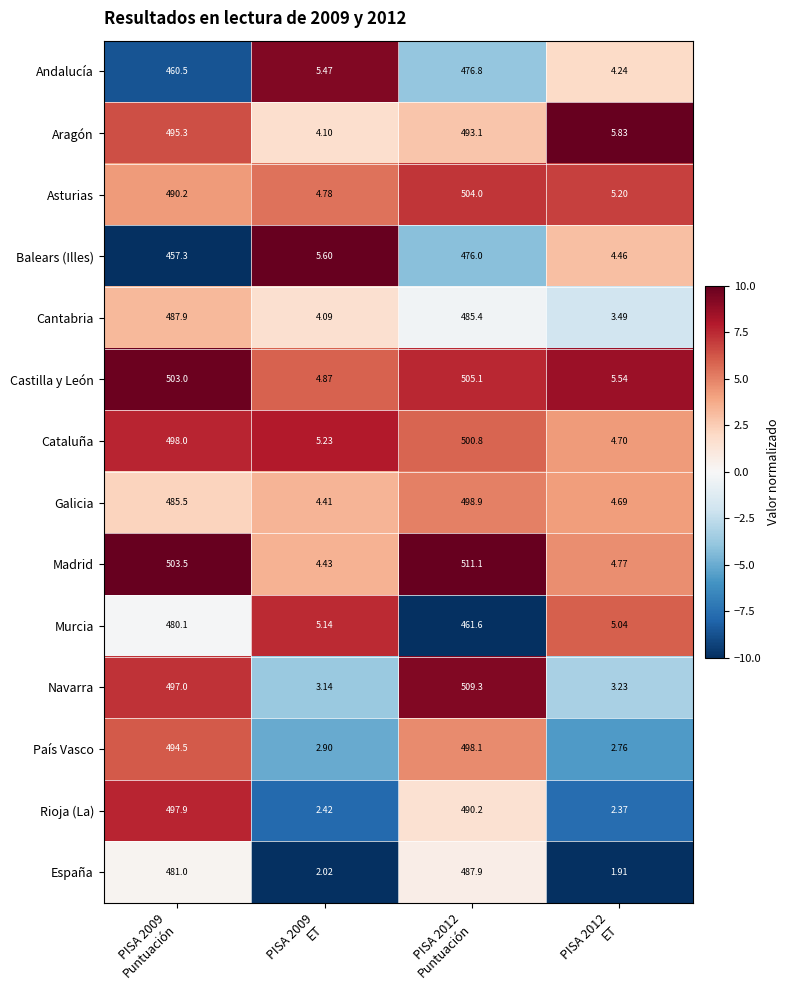

How many series are shown in this chart?

14